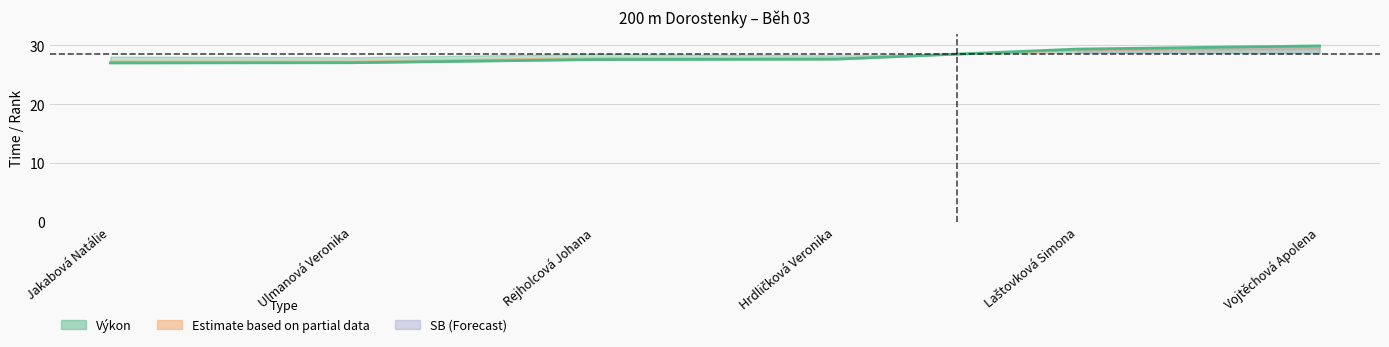

True or false: the data shows 14.0 at Hrdličková Veronika.

False